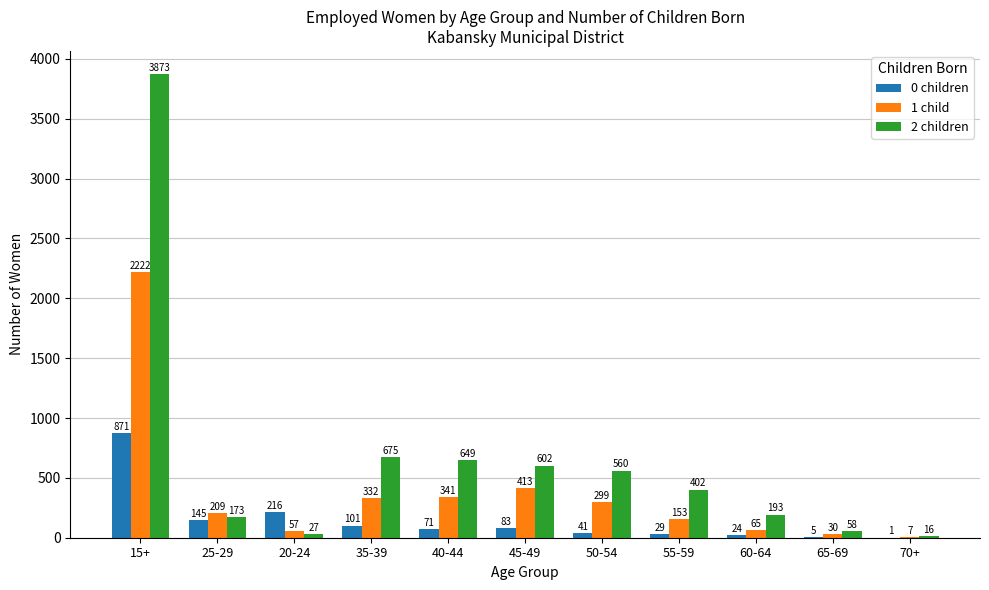

How many data points does each series have?

11